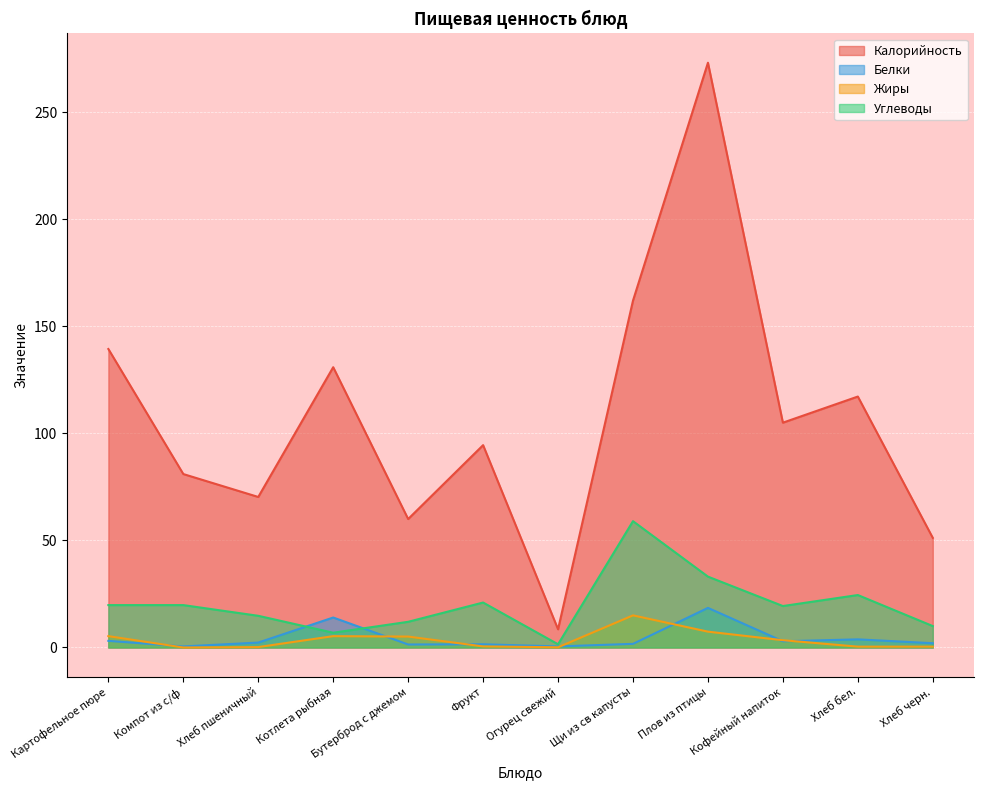

How many intersections are there between Белки and Углеводы?

2